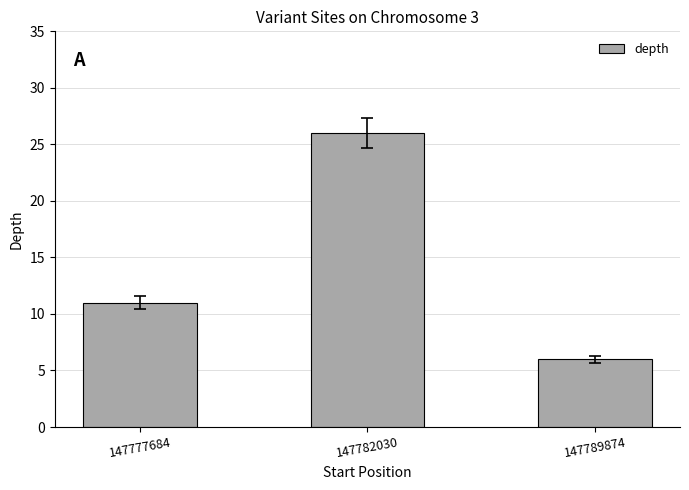

True or false: the data shows 16 at 147777684.

False